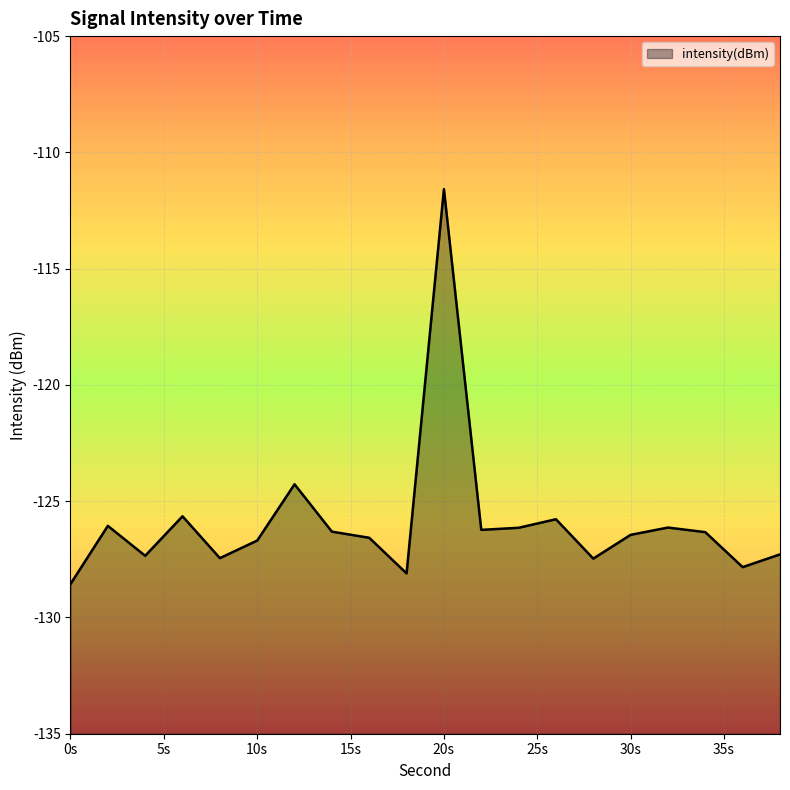

Where is the first local minimum?

4